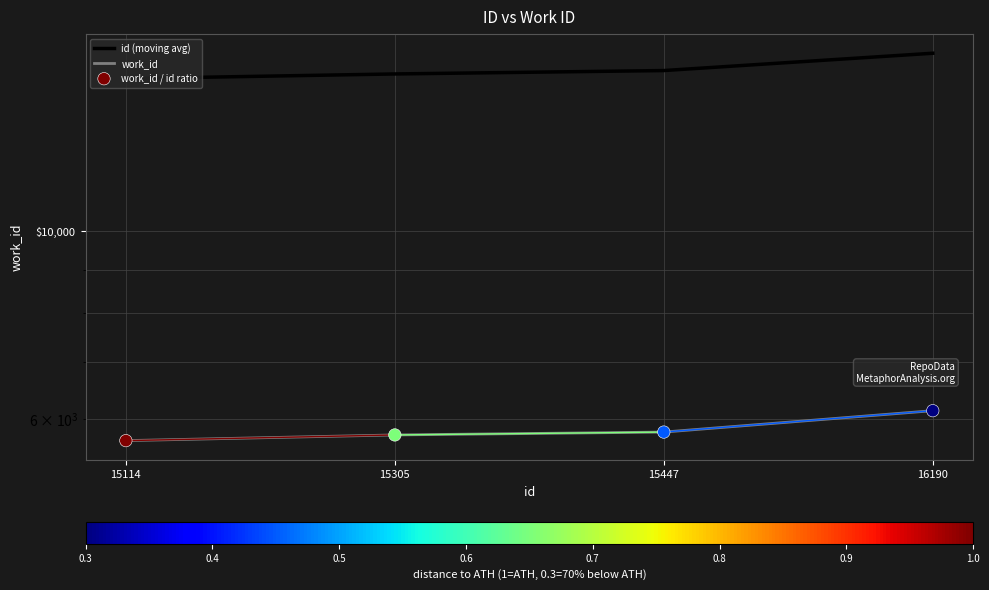

At which category is the sum across all series the highest?

16190